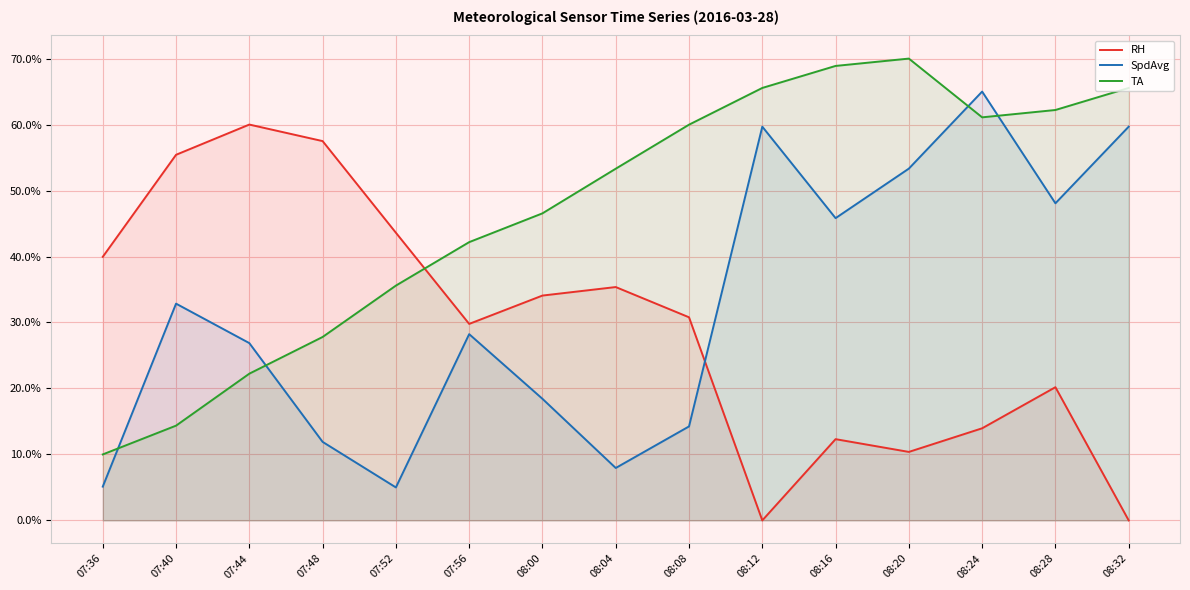

What is the difference between the RH values at 08:28 and 07:48?

37.3